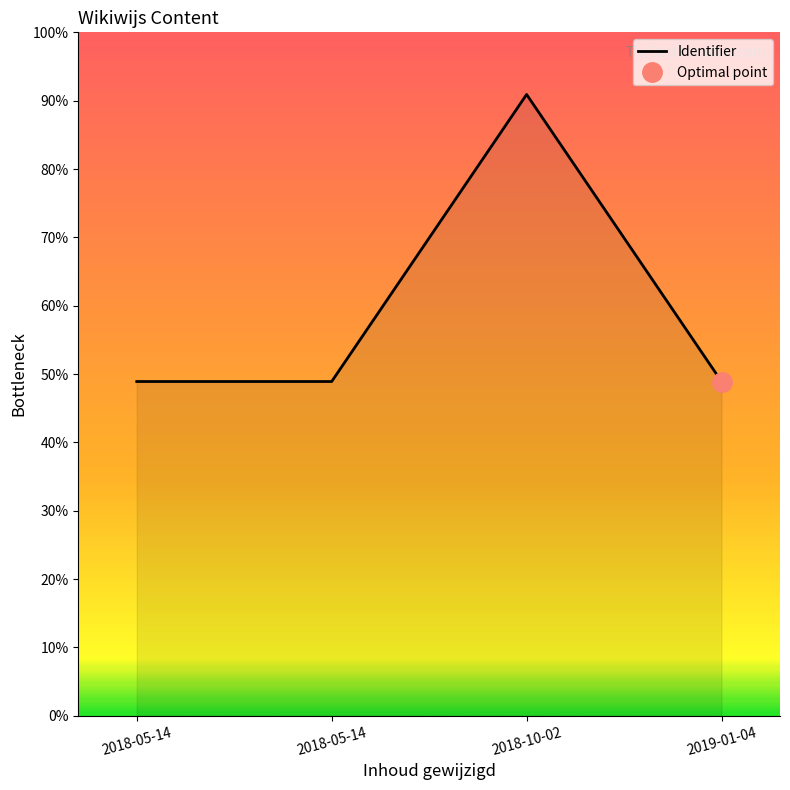

Is it true that the value at 2019-01-04 is 48.9?

True